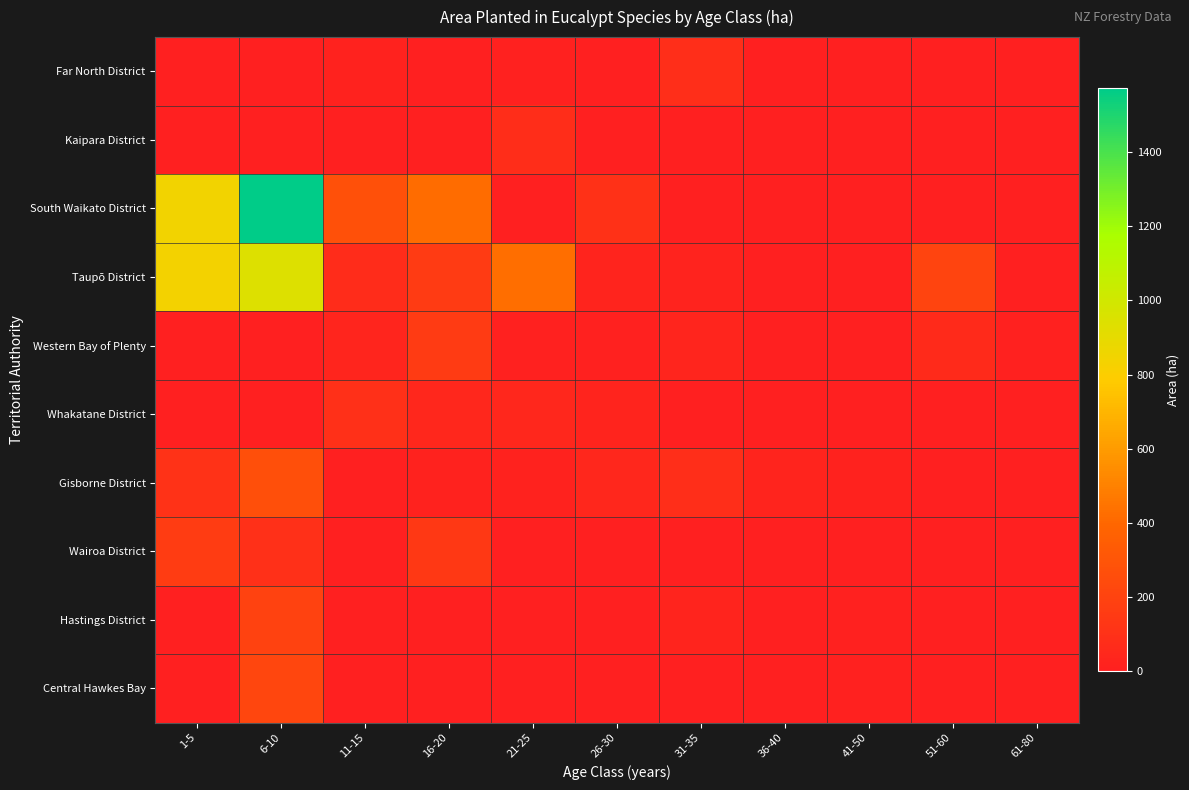

How many data points does each series have?

11